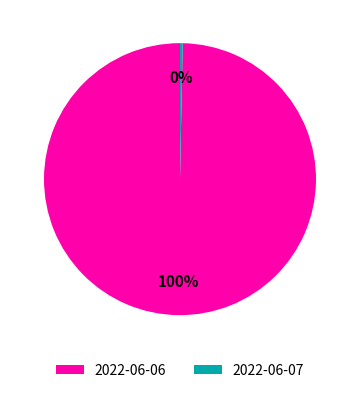

Is there any slice that represents more than half of the pie?

Yes